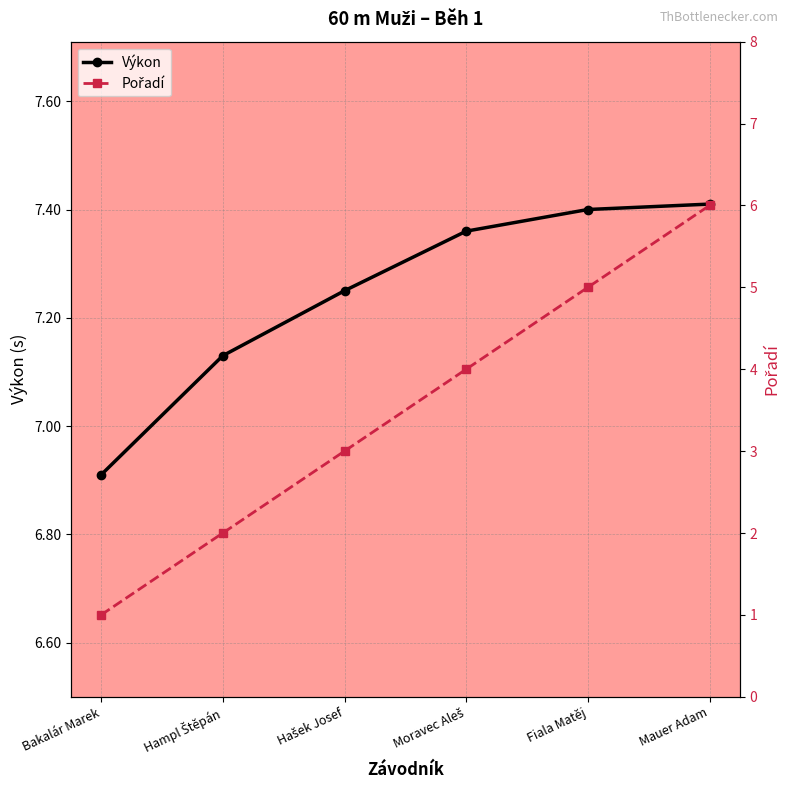

What is the maximum value shown in the chart?

7.4